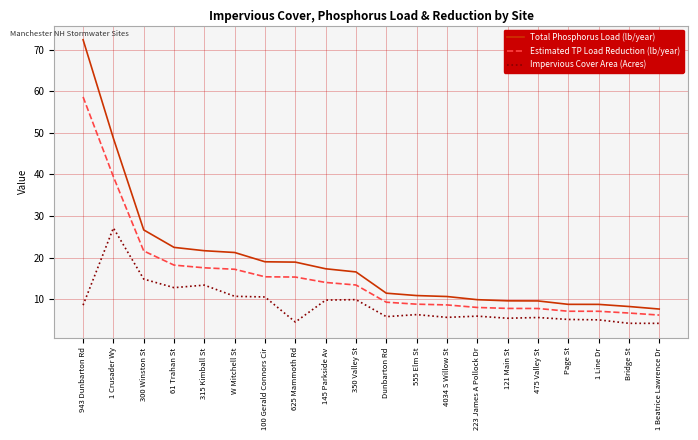

Which series has the largest range (max minus min)?

Total Phosphorus Load (lb/year)